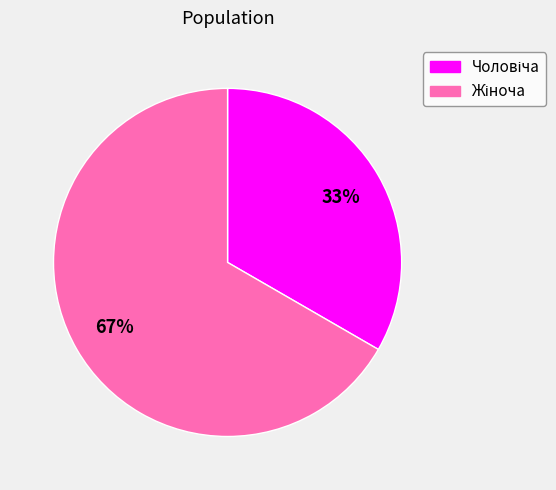

Does any single category account for the majority?

Yes